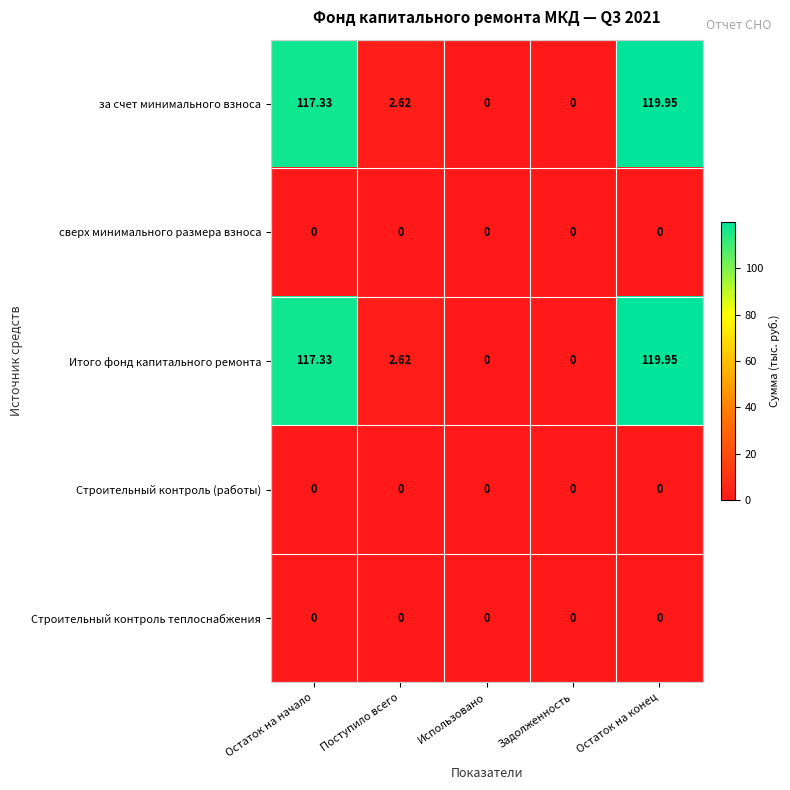

Where is за счет минимального взноса nearest to the value 59?

Поступило всего